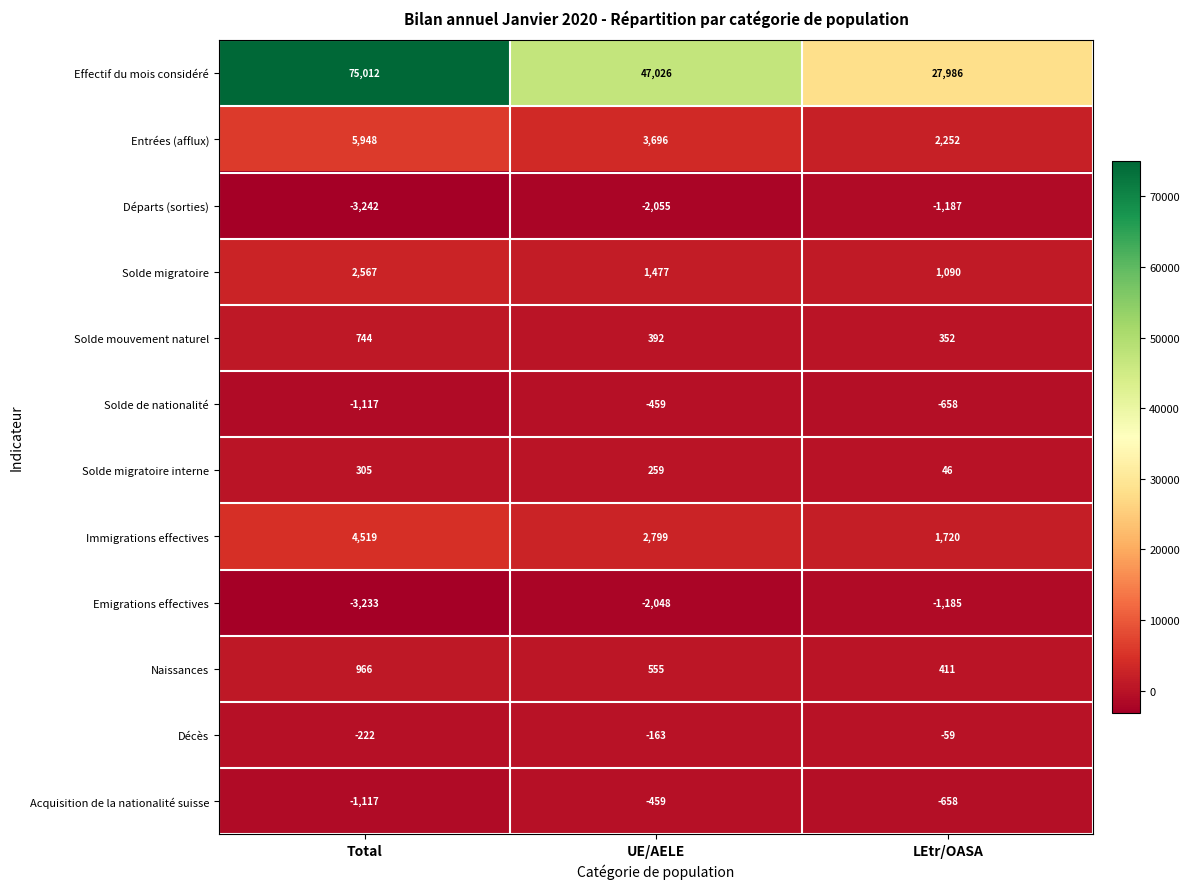

The Acquisition de la nationalité suisse series shows -459 at UE/AELE. True or false?

True